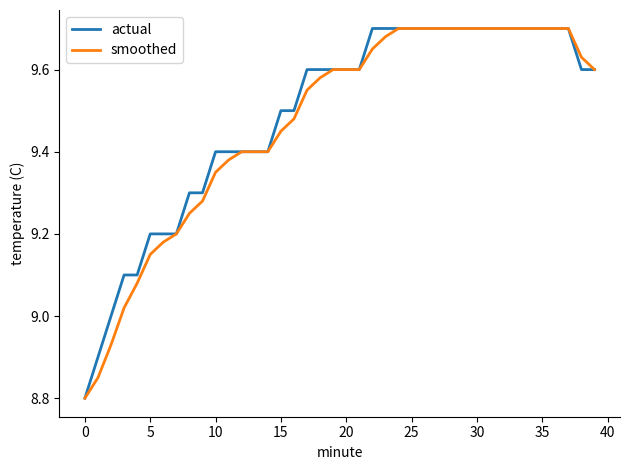

What are all the series names shown in the legend?

actual, smoothed